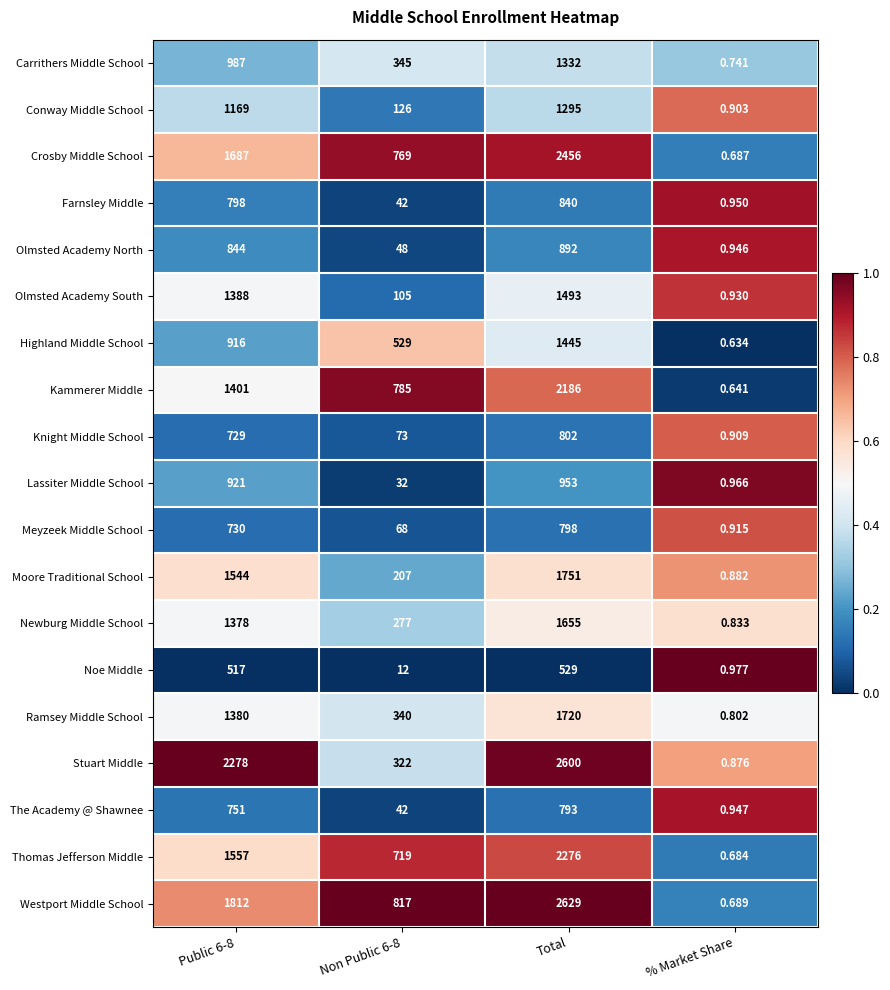

What is the spread (max minus min) of values at % Market Share?

0.3